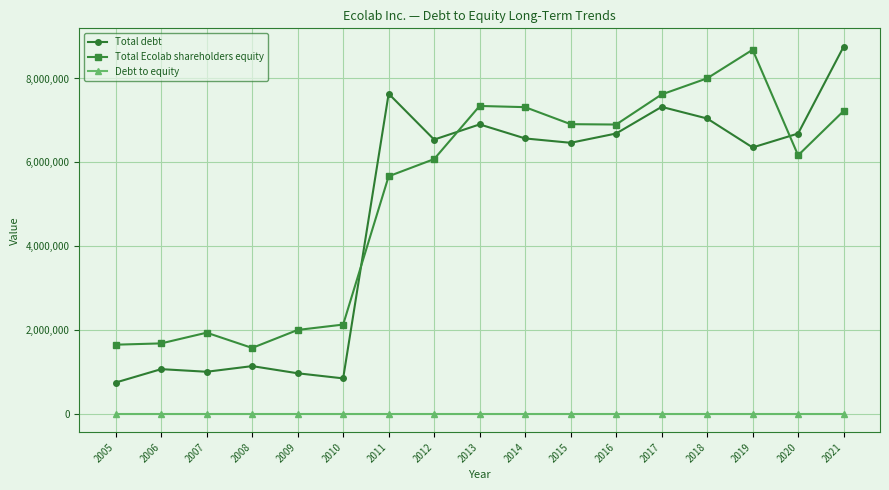

The value of Total debt at 2007 is 1003400.0. True or false?

True